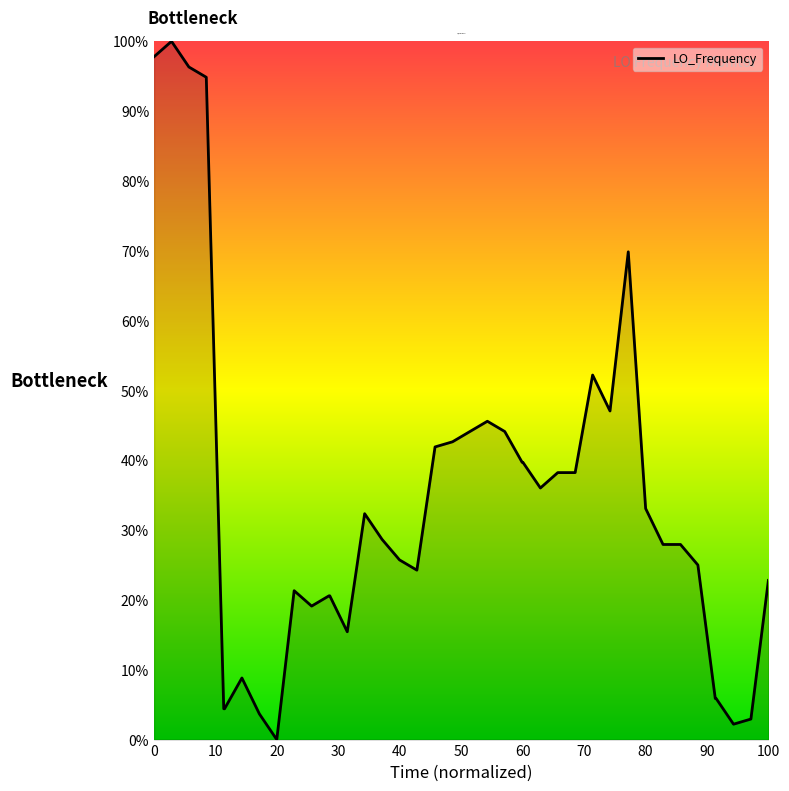

What is the greatest value displayed?

100.0